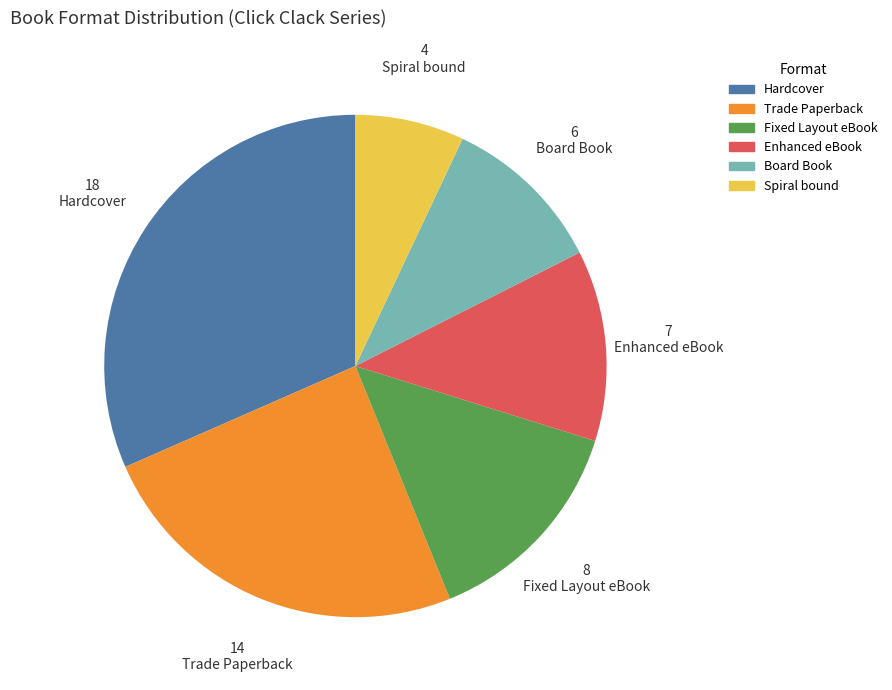

What is the smallest slice in the pie chart?

Spiral bound